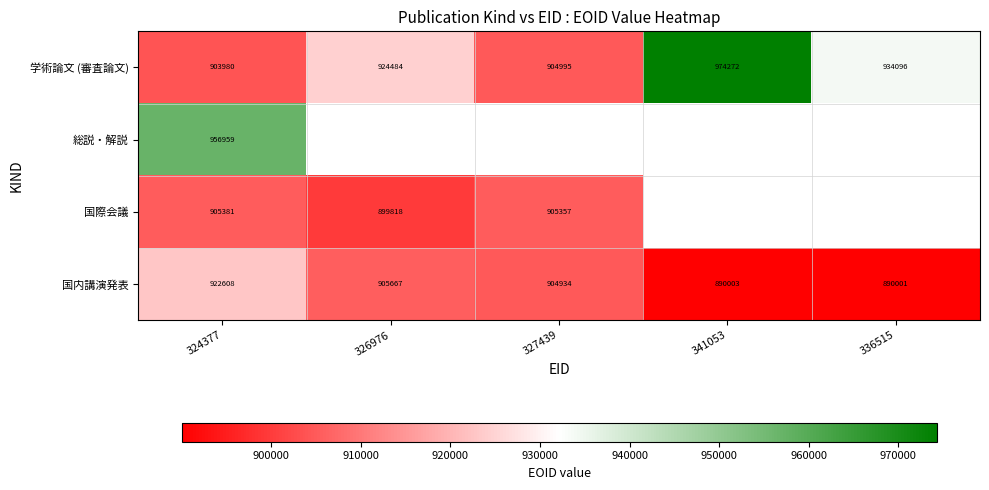

At which category is the sum across all series the highest?

324377